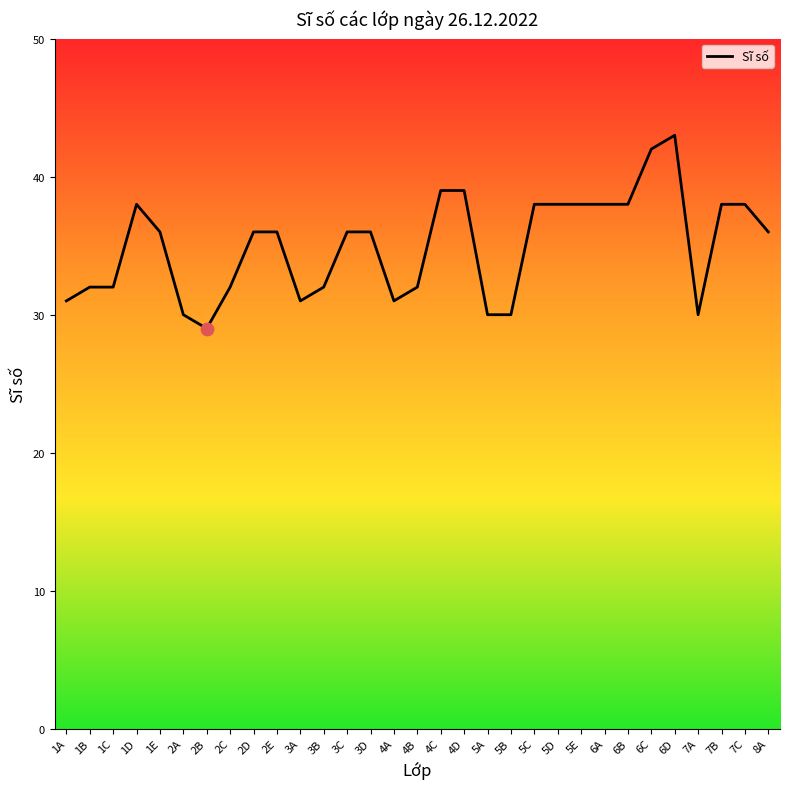

What is the ratio of the value at 7C to the value at 1A?

1.2